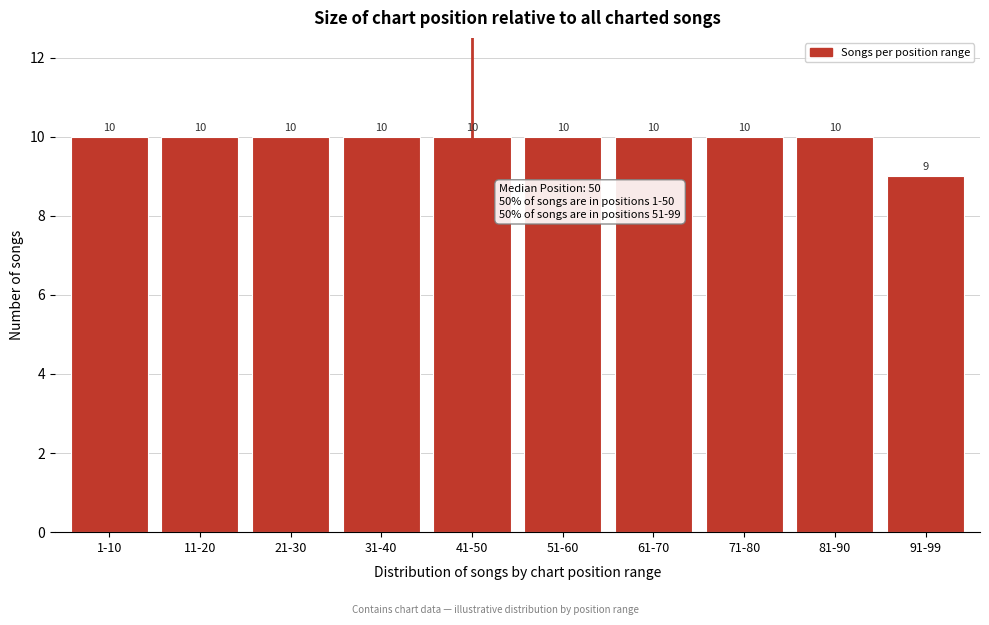

Reading left to right, extract all data points from this chart.

1-10=10	11-20=10	21-30=10	31-40=10	41-50=10	51-60=10	61-70=10	71-80=10	81-90=10	91-99=9